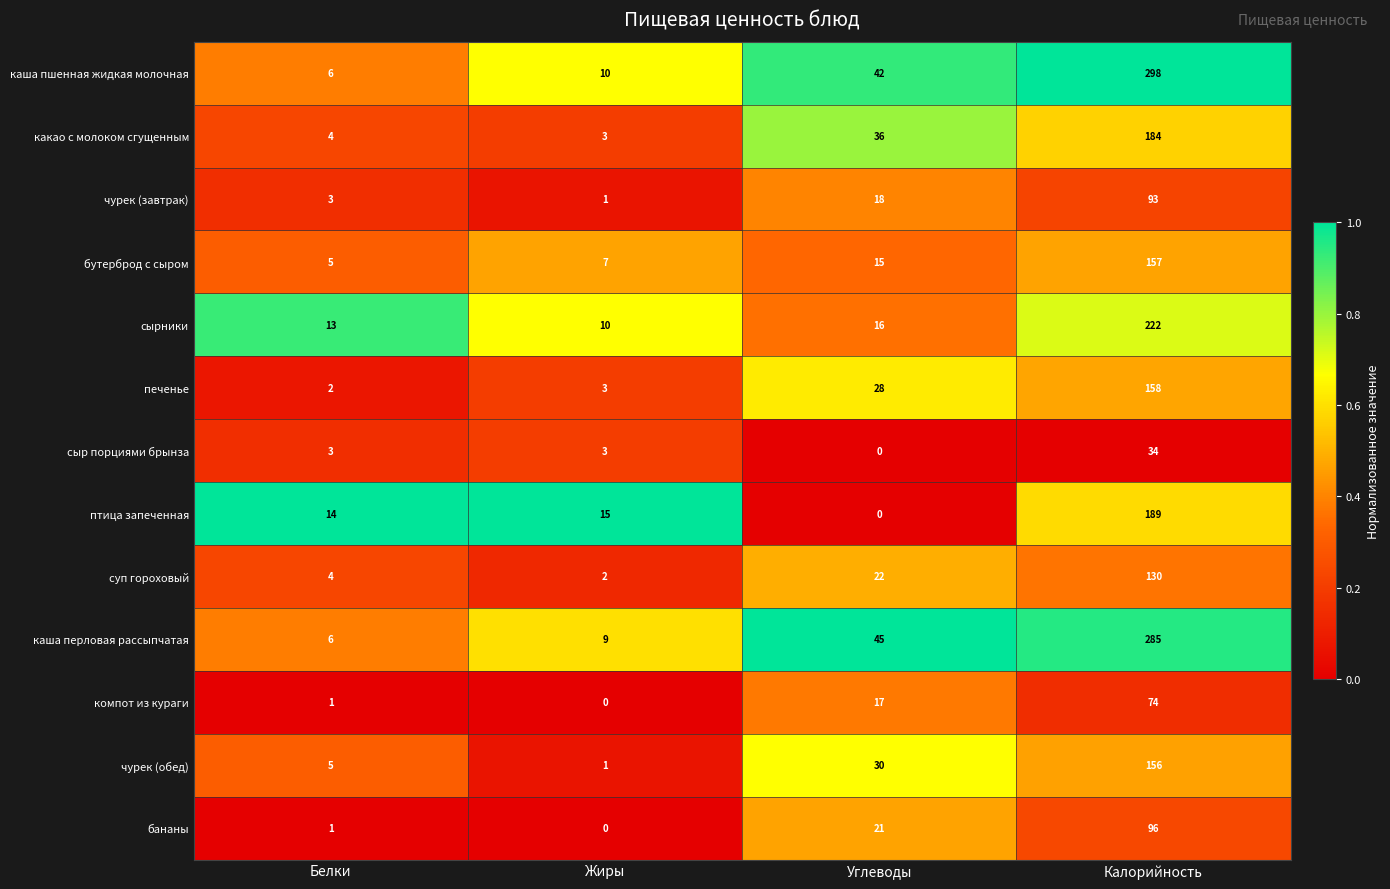

What is the difference between the maximum and minimum values in the суп гороховый series?

128